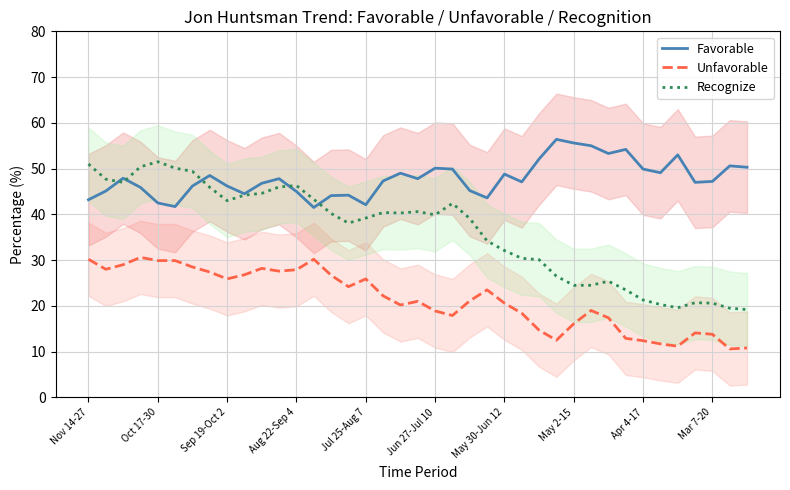

Does the chart have visible grid lines?

Yes